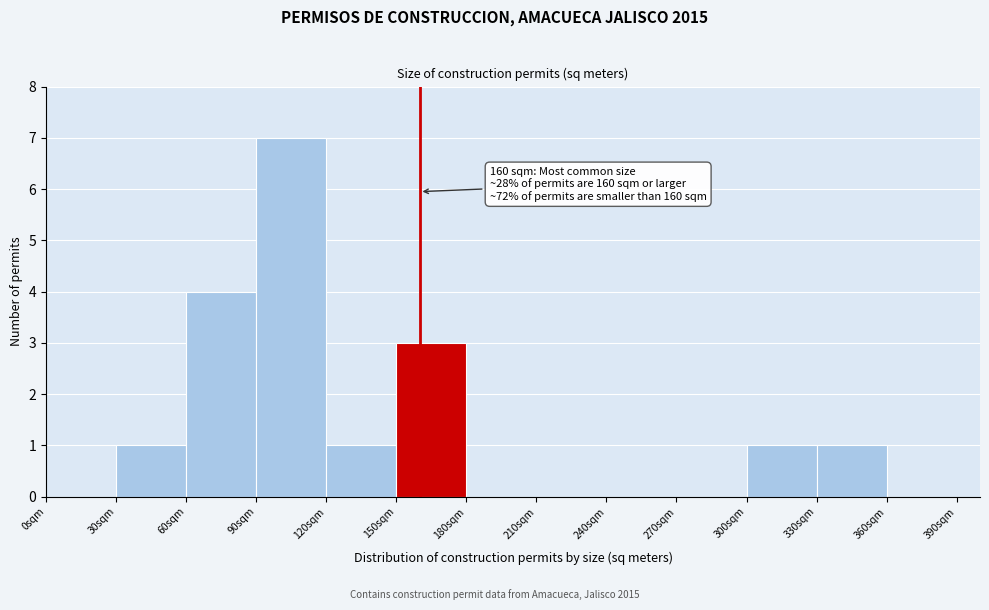

Read against the x-axis, roughly where is the centre of the tallest bar?

105